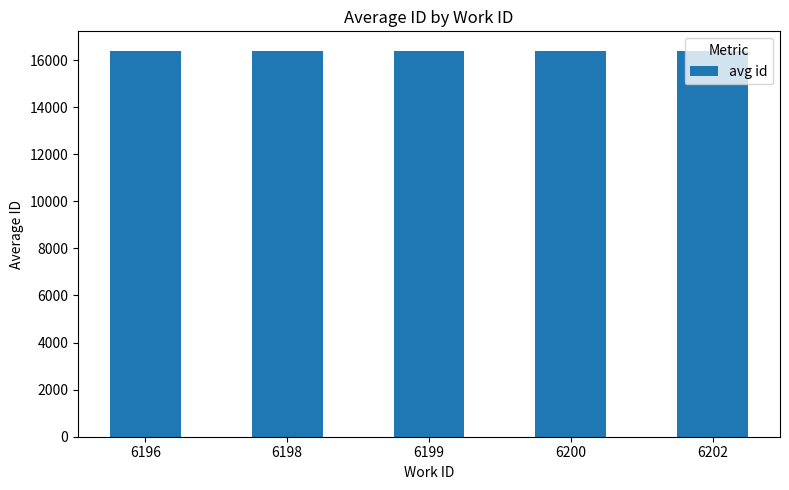

The chart shows a value of 9254.1 at 6202. True or false?

False